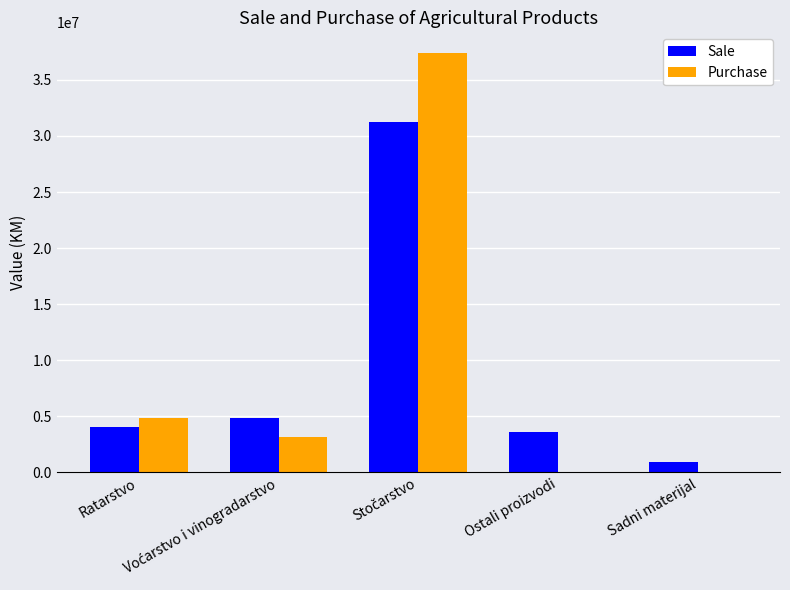

What is the maximum value shown in the chart?

37376852